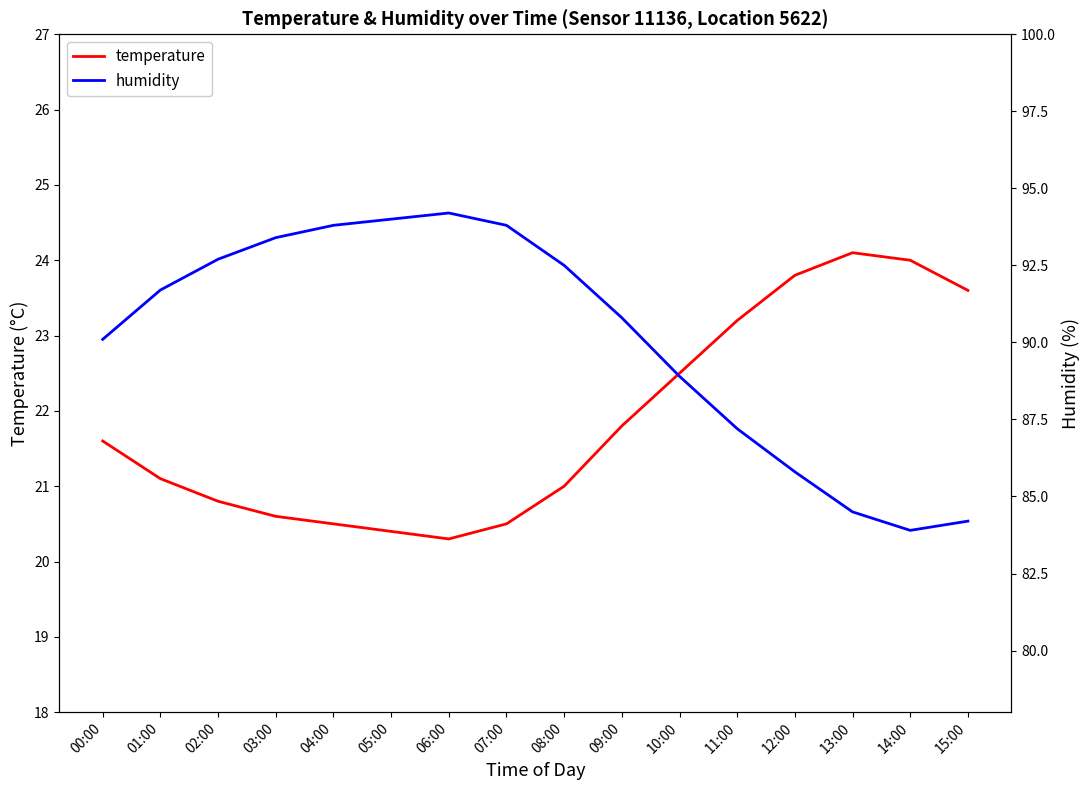

What is the smallest value displayed?

20.3